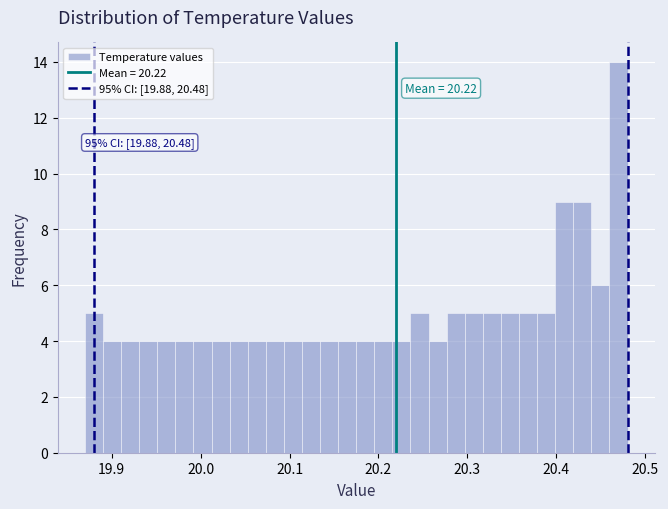

Around what value on the x-axis is the tallest bar? Give the approximate position of its centre, as read against the axis.

20.47